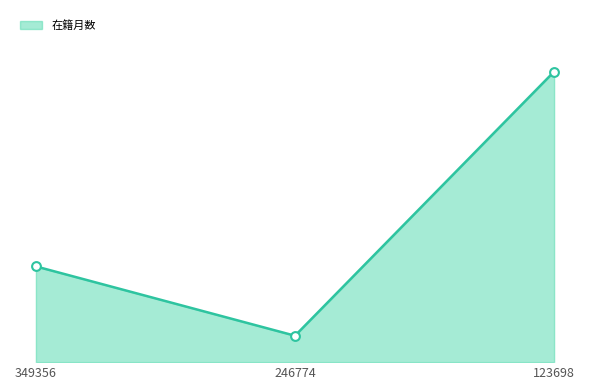

What is the ratio of the value at 123698 to the value at 246774?

11.0